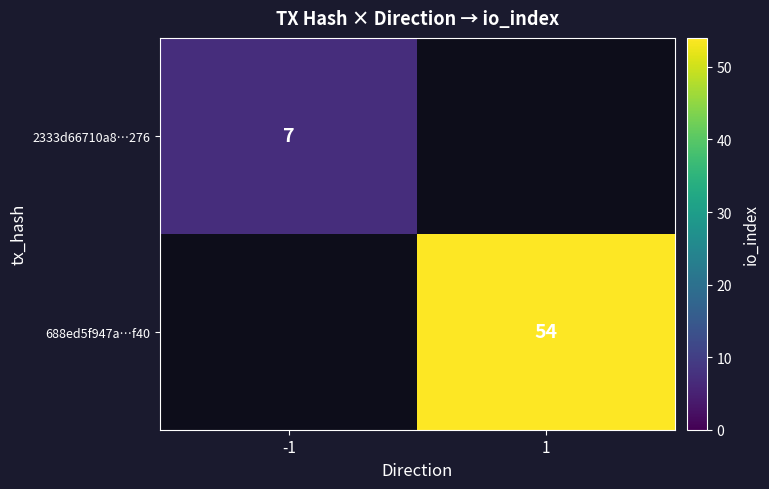

The 688ed5f947a…f40 series shows 71 at 1. True or false?

False